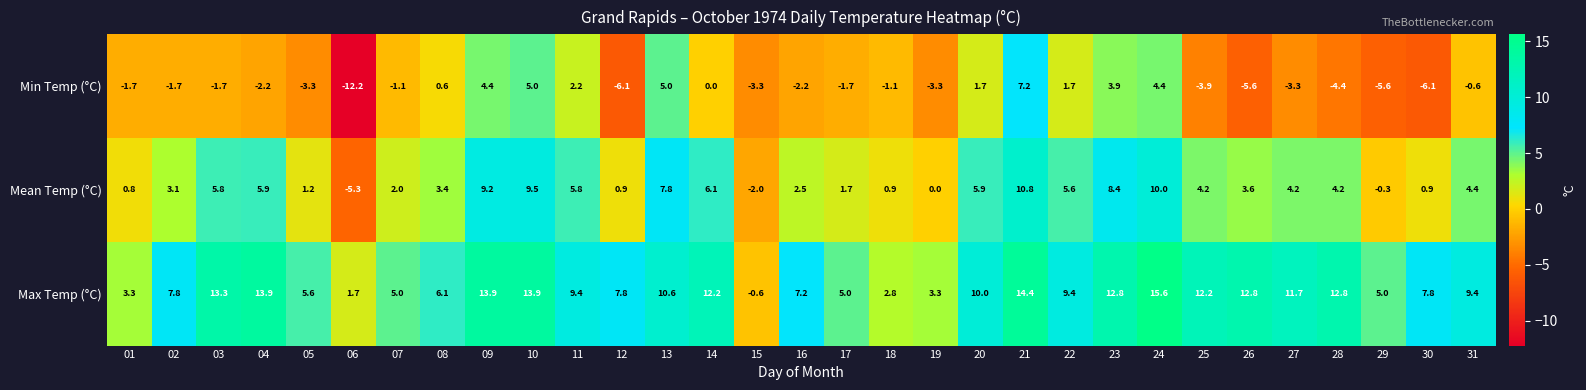

Where does the Max Temp (°C) series first go above 9?

03